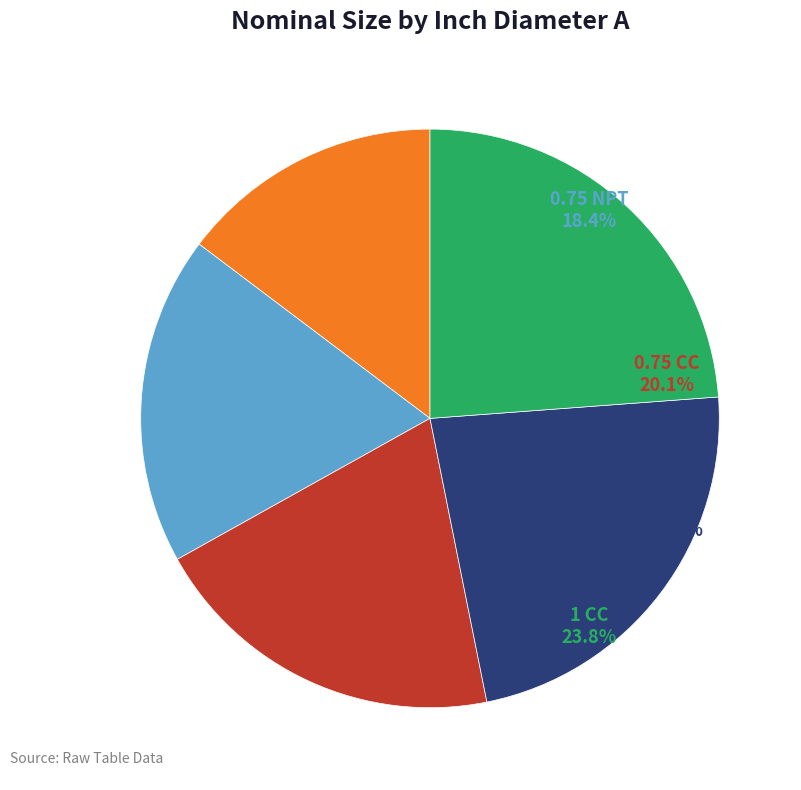

Which slice is the largest?

1 CC